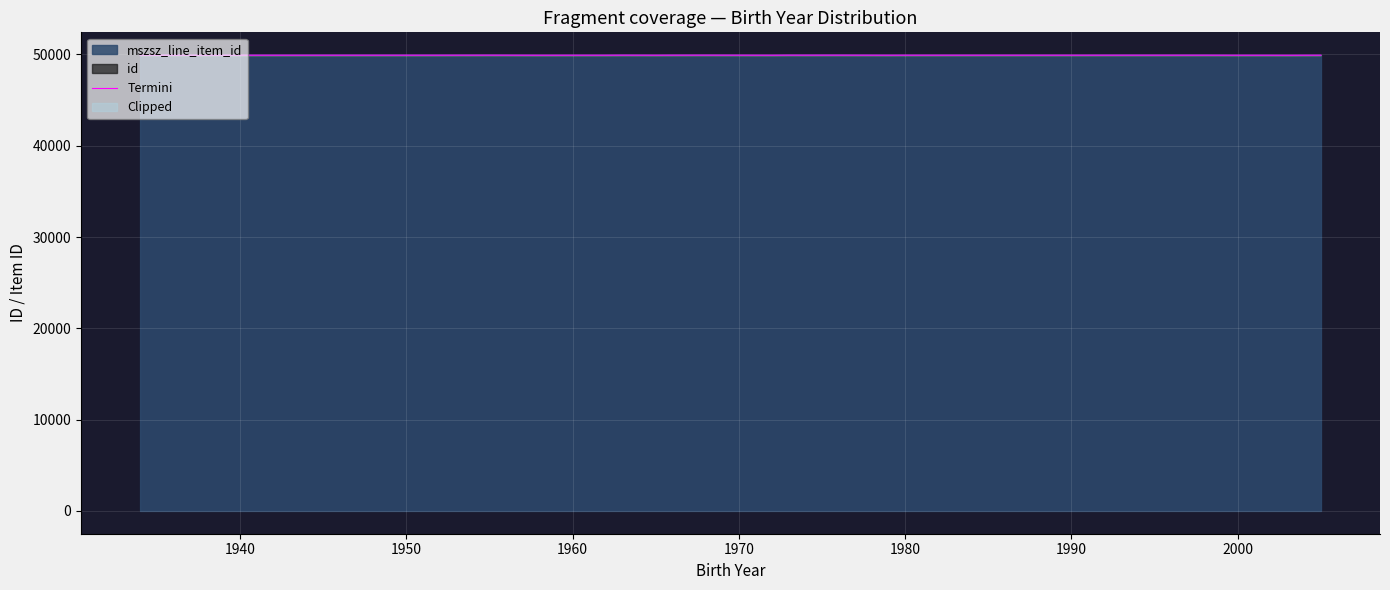

How many data points does each series have?

26